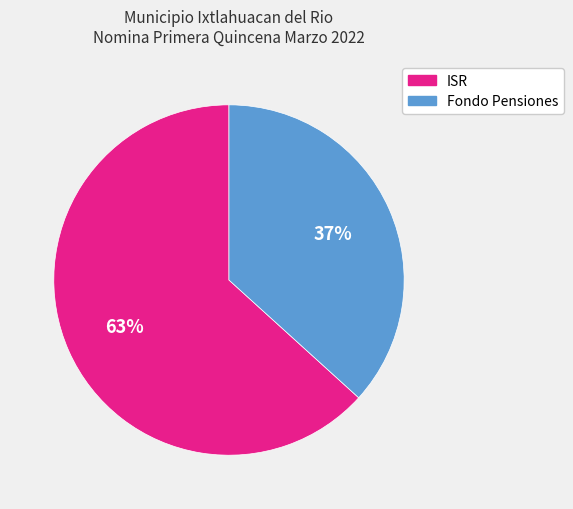

Is there a majority slice in this chart?

Yes